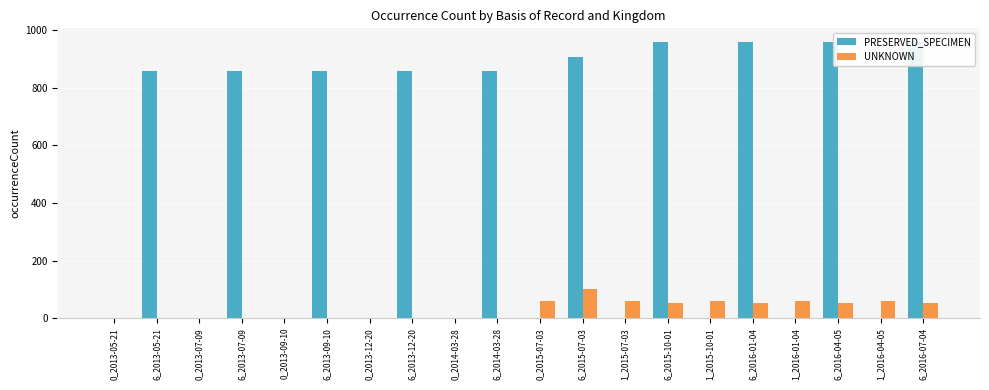

What is the total value across all series at 1_2015-10-01?

62